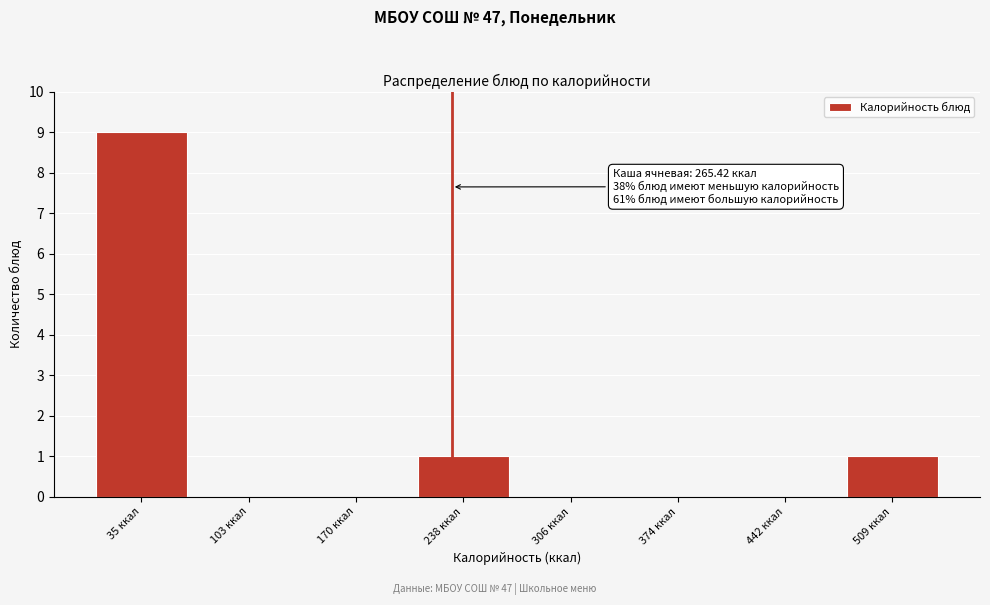

Reading right to left, transcribe all the data shown in this chart.

509 ккал=1	442 ккал=0	374 ккал=0	306 ккал=0	238 ккал=1	170 ккал=0	103 ккал=0	35 ккал=9